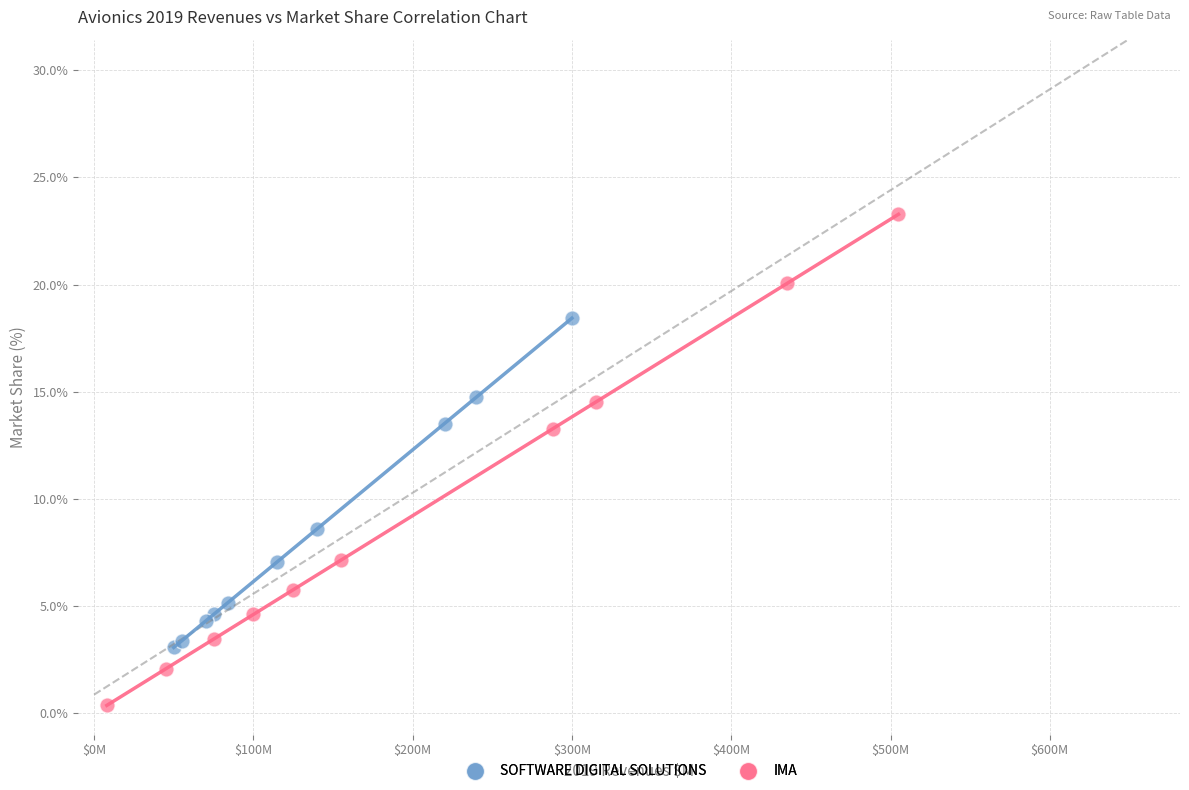

Which series has the widest spread of Y values?

IMA